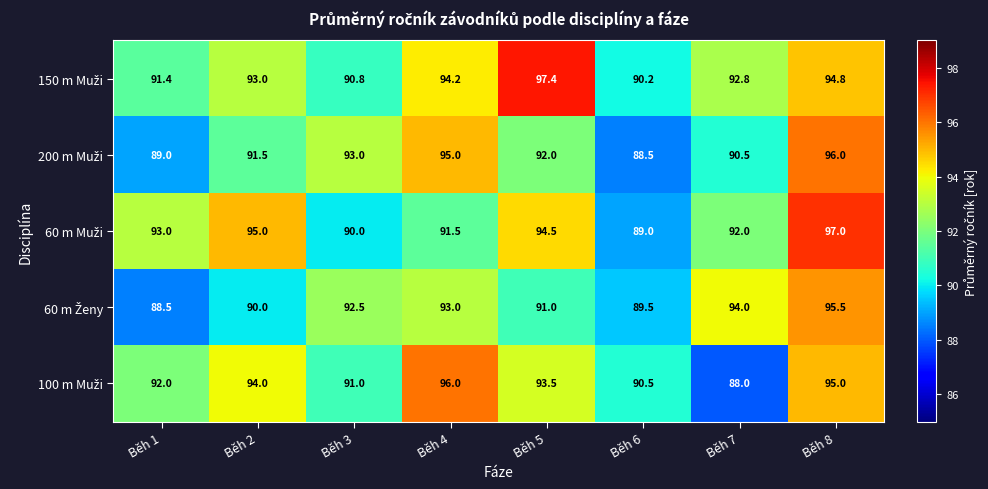

At which category is the sum across all series the highest?

Běh 8